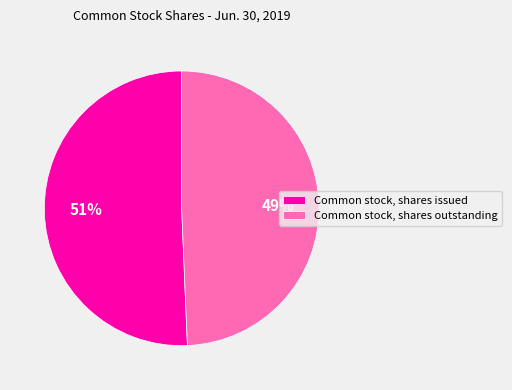

Combined, do Common stock, shares outstanding and Common stock, shares issued account for over 50%?

Yes